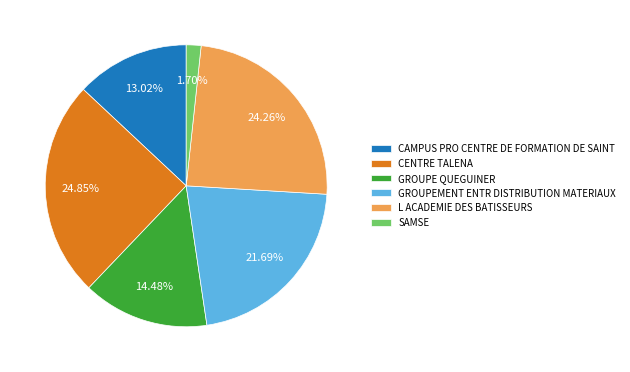

Combined, do CAMPUS PRO CENTRE DE FORMATION DE SAINT and L ACADEMIE DES BATISSEURS account for over 50%?

No